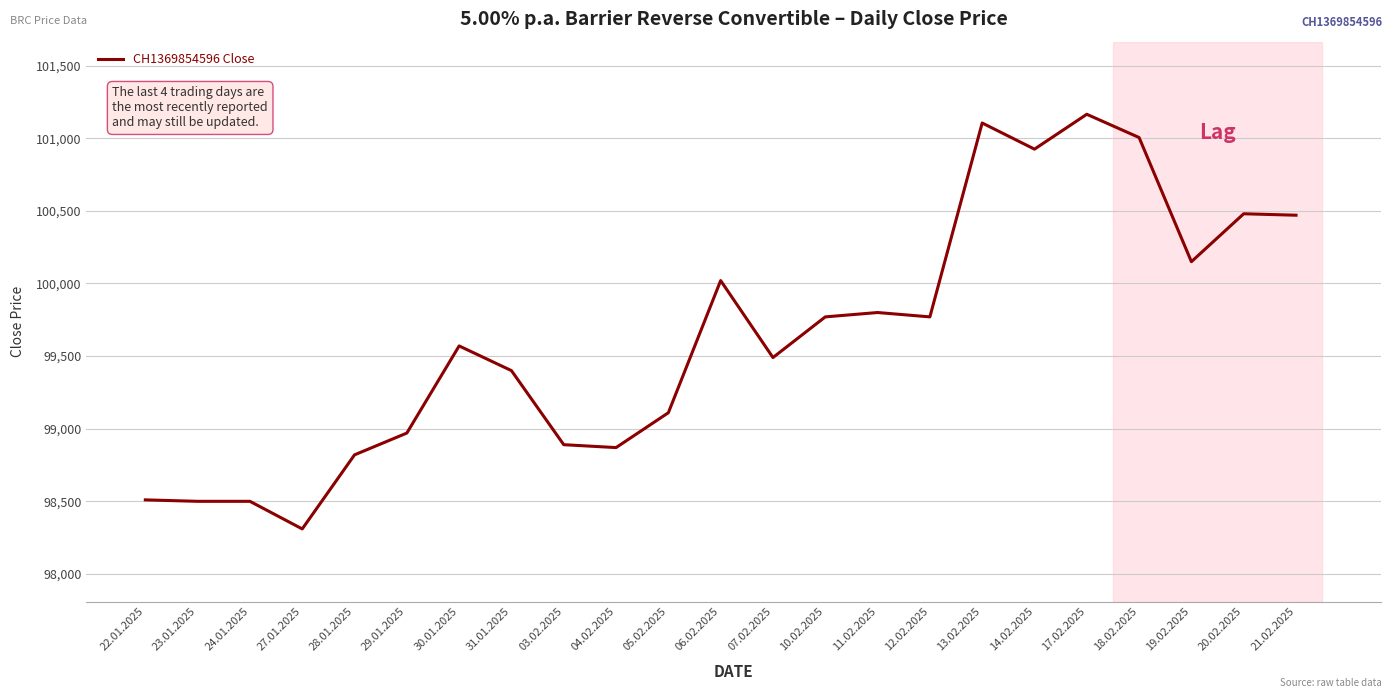

Which label corresponds to the smallest value in the chart?

27.01.2025